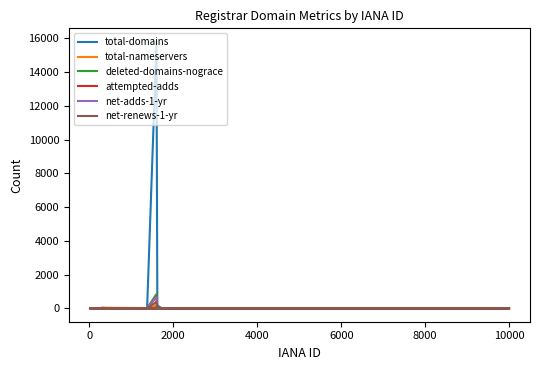

Reading left to right, what are all the values shown in this chart?

total-domains: 1	0	6	9	2	24	8	0	12	0	0	14	0	23	122	1	1	15810	20	46
total-nameservers: 4	0	2	2	4	39	10	0	11	0	0	7	0	12	4	0	2	202	6	12
deleted-domains-nograce: 0	0	0	0	0	0	0	0	0	0	0	0	0	0	0	0	0	851	5	9
attempted-adds: 0	0	0	0	0	0	0	0	0	0	0	0	0	0	1	0	0	707	0	0
net-adds-1-yr: 0	0	0	0	0	0	0	0	0	0	0	0	0	0	1	0	0	672	0	0
net-renews-1-yr: 0	0	0	0	0	0	0	0	0	0	0	0	0	0	0	0	0	387	0	1